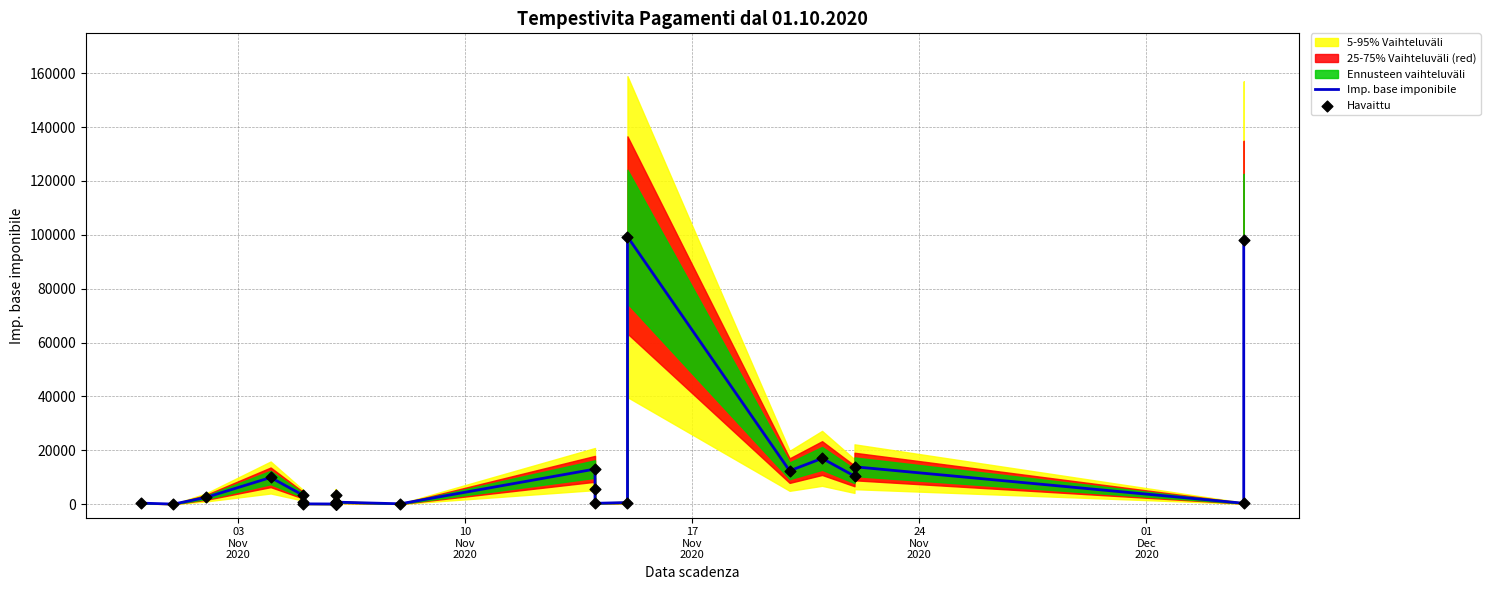

Which series contains the highest Y value?

Imp. base imponibile